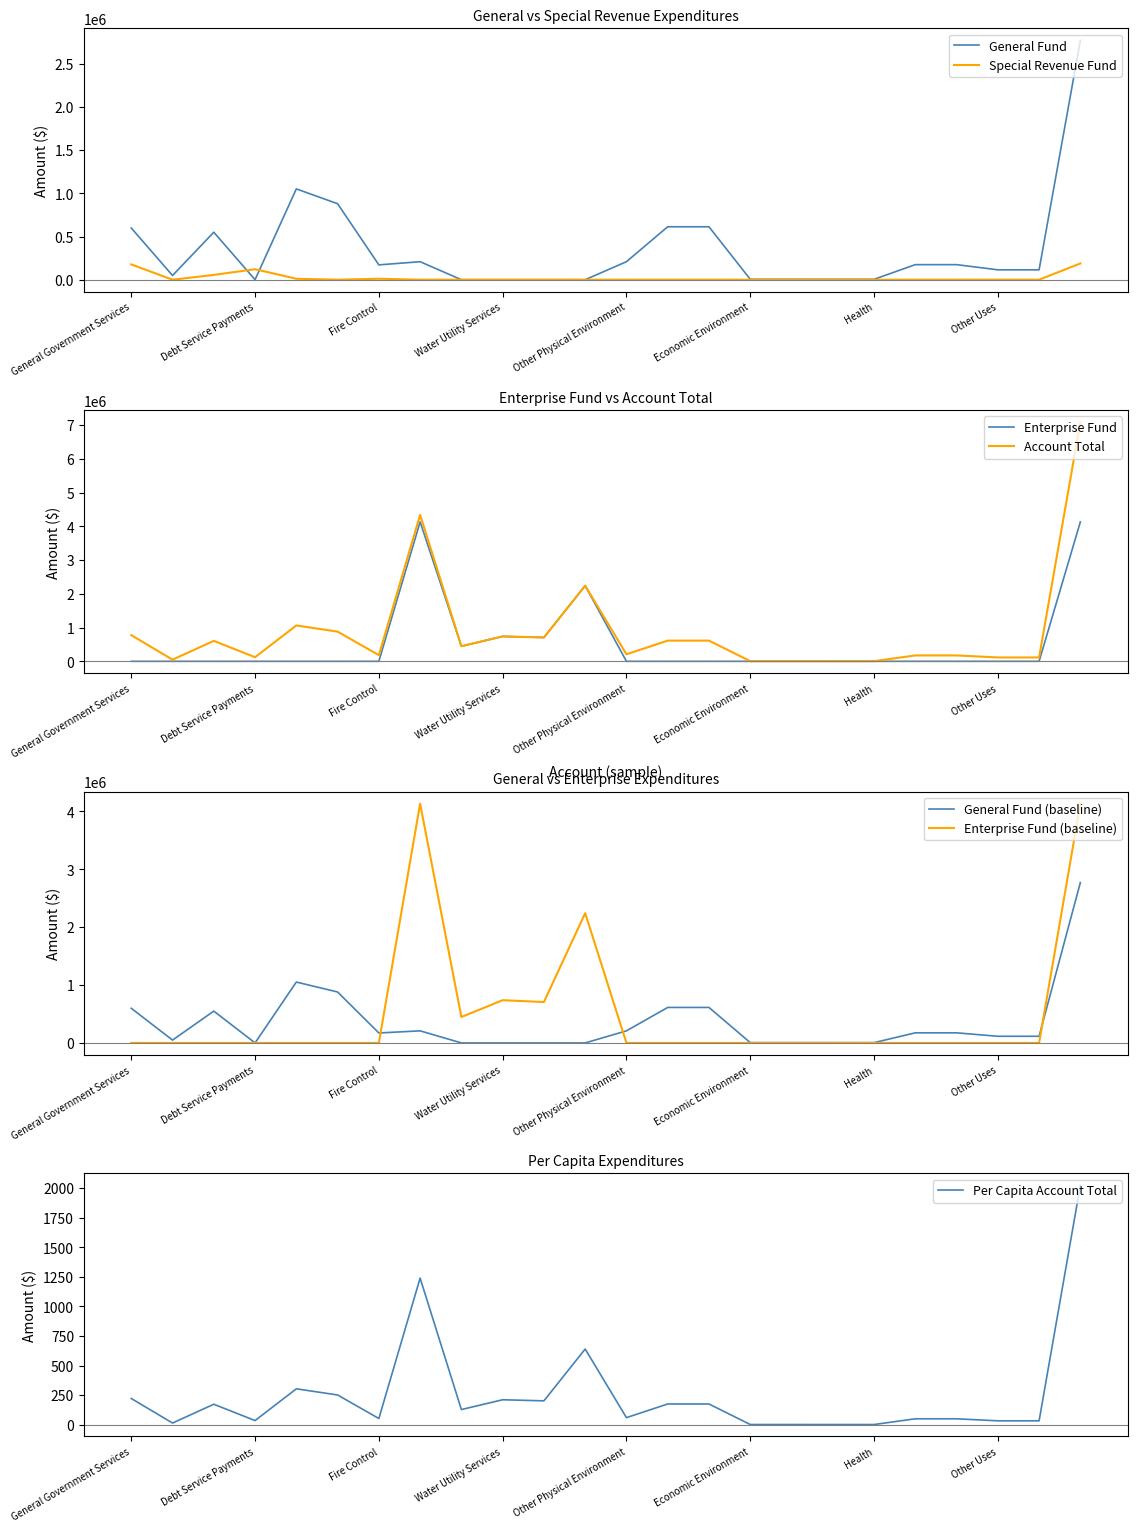

What is the highest value of the Per Capita series?

2023.3